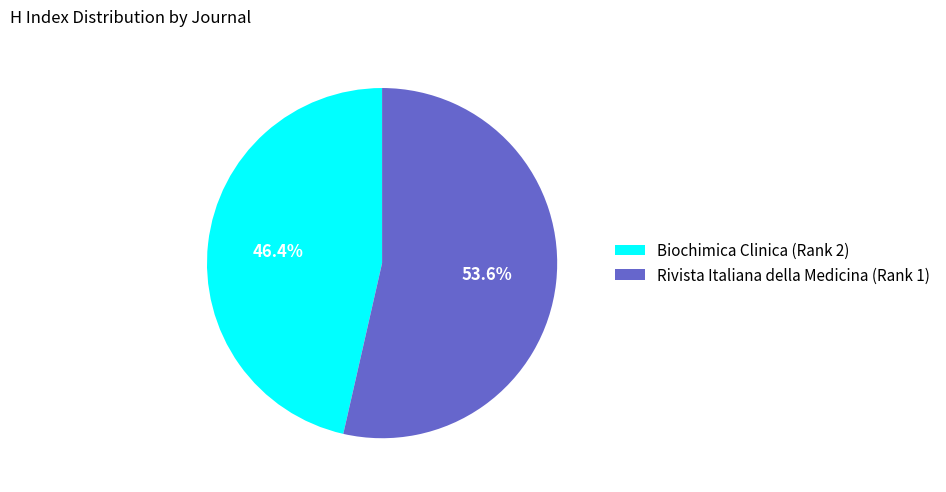

To the nearest percent, what is the average slice percentage?

50%